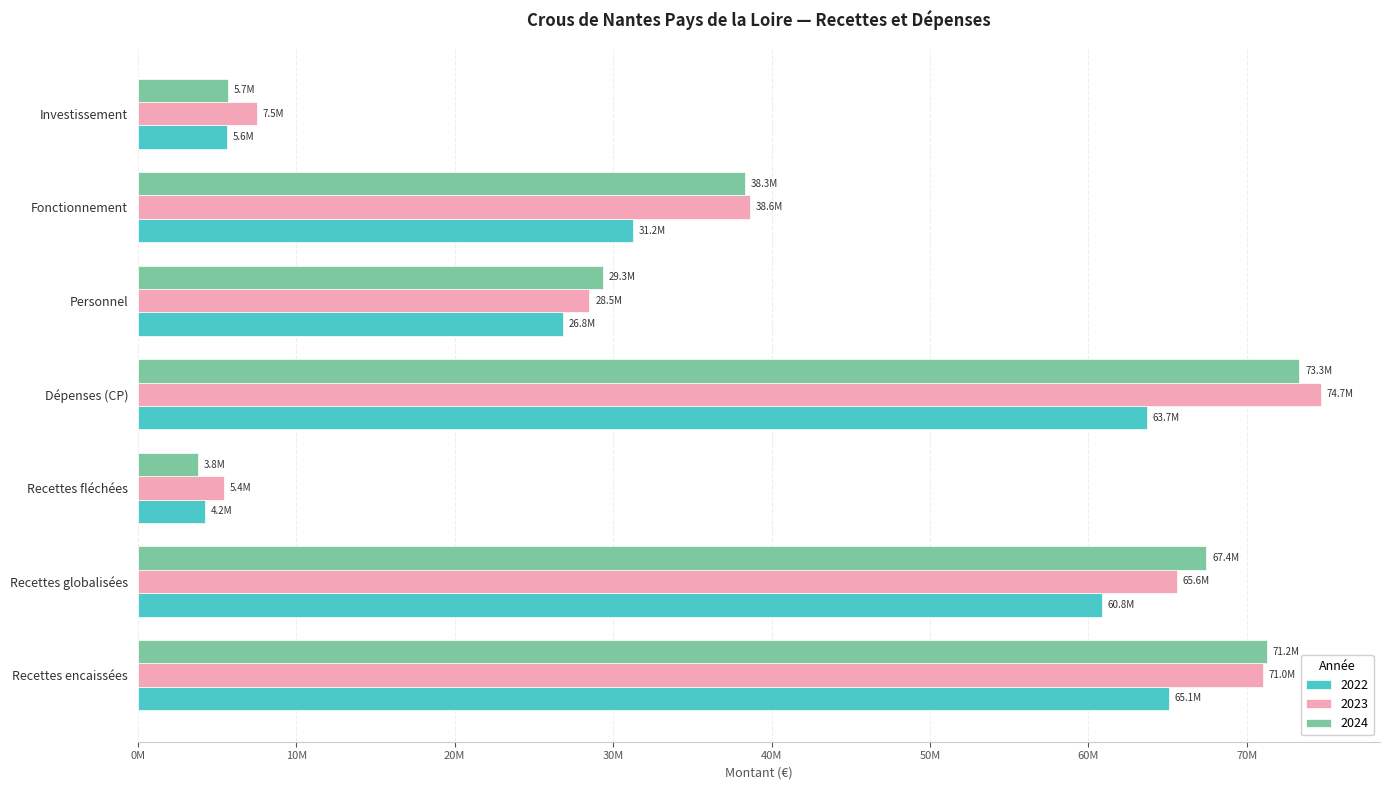

What are all the series names shown in the legend?

2022, 2023, 2024